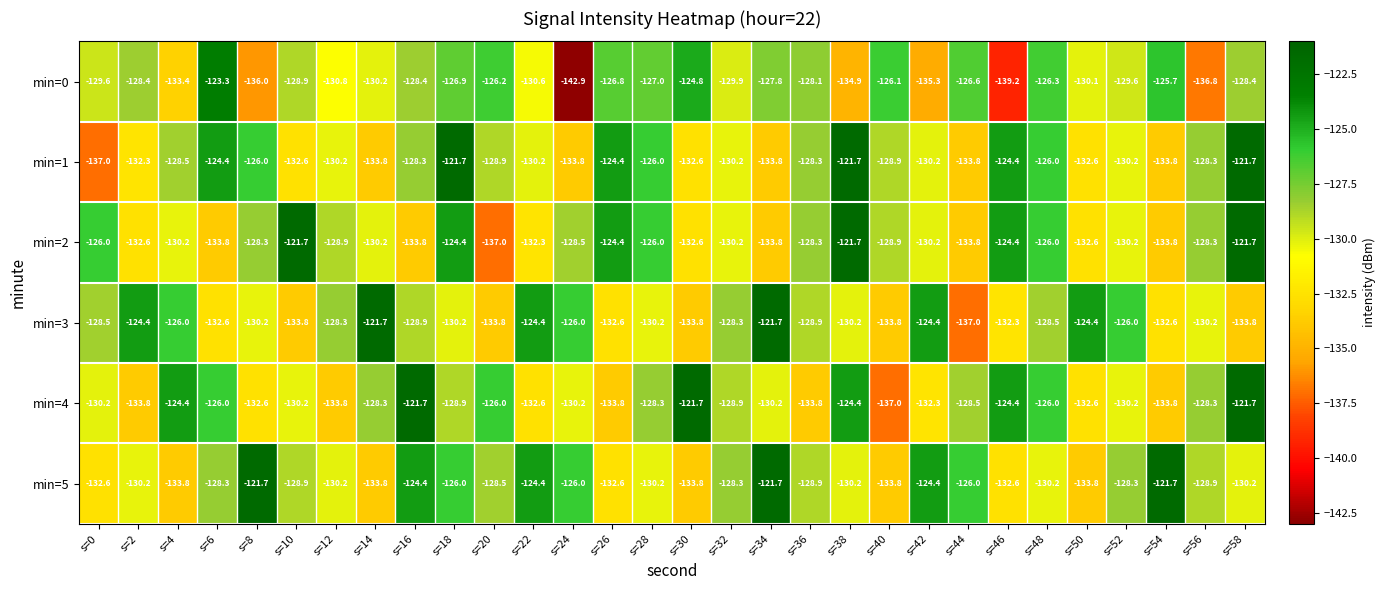

Which series has the largest range (max minus min)?

min=0